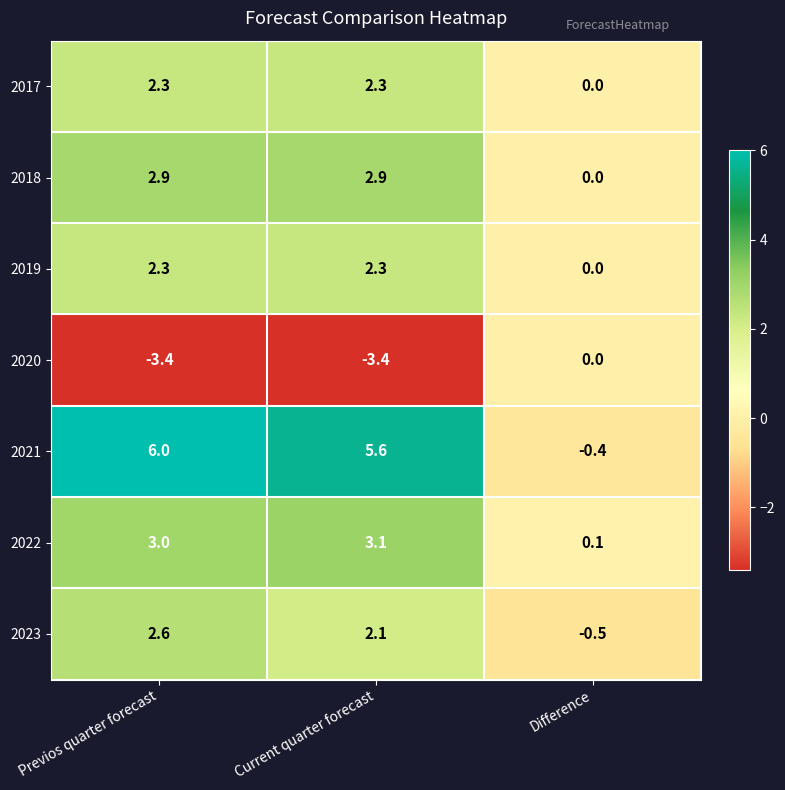

Which series has the widest spread of values?

2021